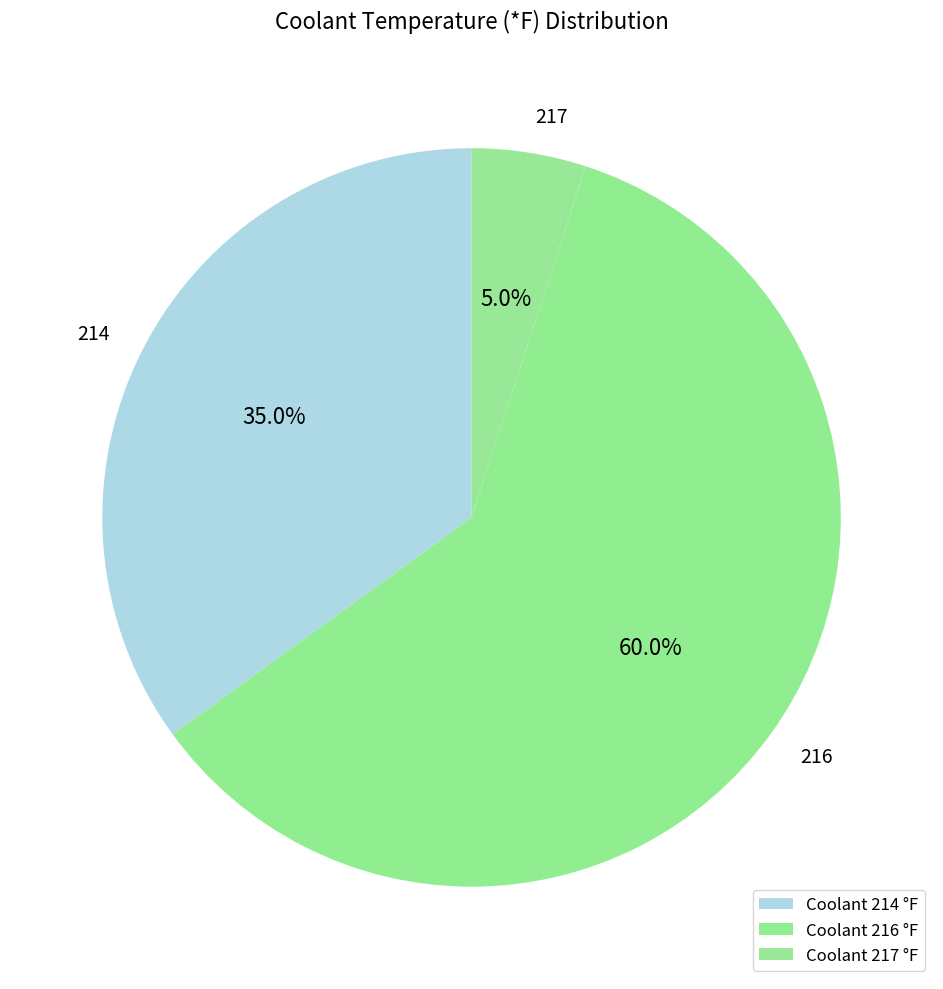

Approximately how many times larger is the value at 214 compared to 216?

0.6